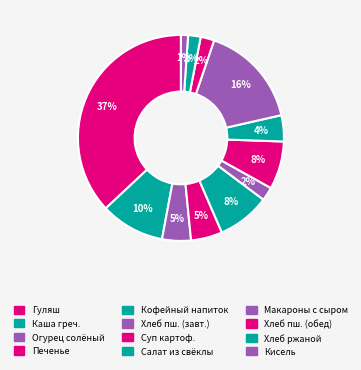

How many segments does this pie chart have?

12